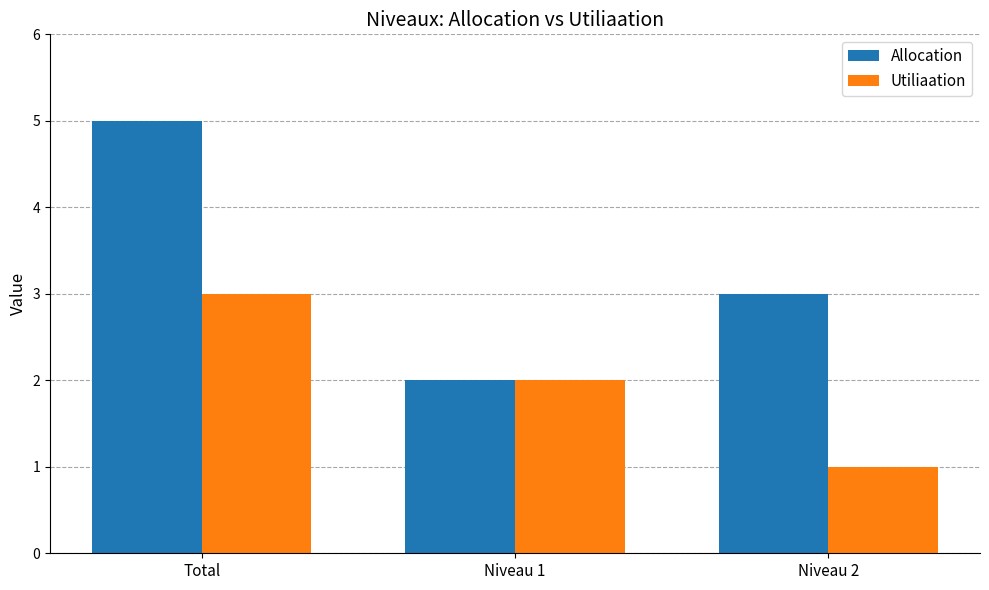

What are all the series names shown in the legend?

Allocation, Utiliaation